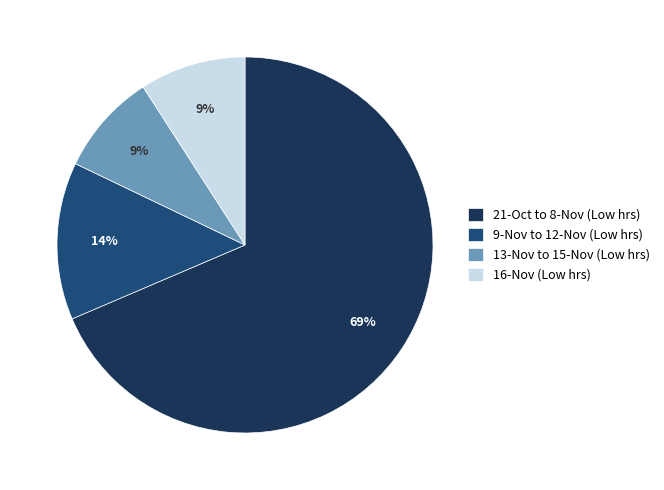

Is the sum of 13-Nov to 15-Nov (Low hrs) and 21-Oct to 8-Nov (Low hrs) greater than half?

Yes